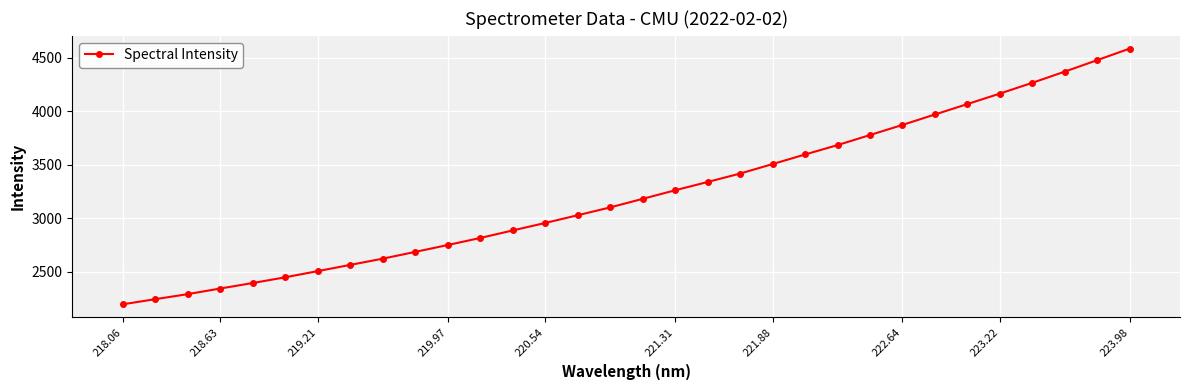

What is the minimum value shown in the chart?

2197.8